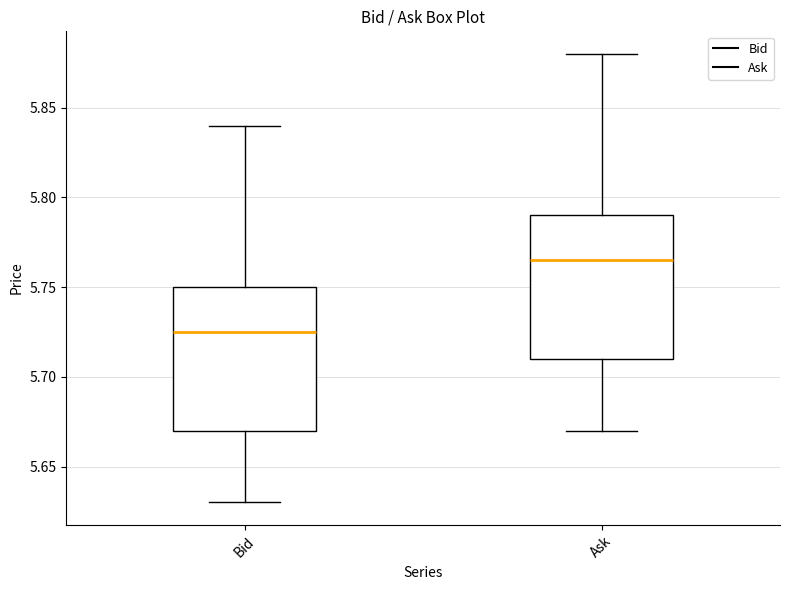

Reading left to right, read every box against the y-axis: the position of its median line, the range the box covers, and the ends of its whiskers. The values are not printed on the chart, so give them approximately, as read against the axis.

Bid: median 5.725, box 5.670 to 5.750, whiskers 5.630 to 5.840
Ask: median 5.765, box 5.710 to 5.790, whiskers 5.670 to 5.880